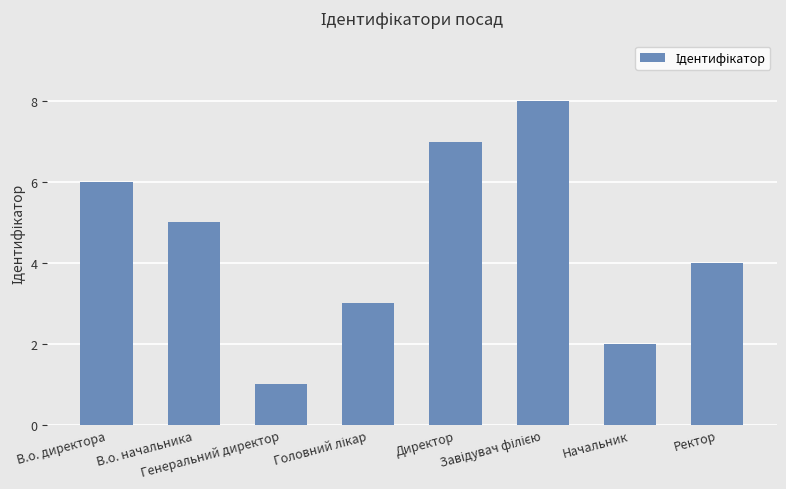

Where is the data nearest to the value 4?

Ректор